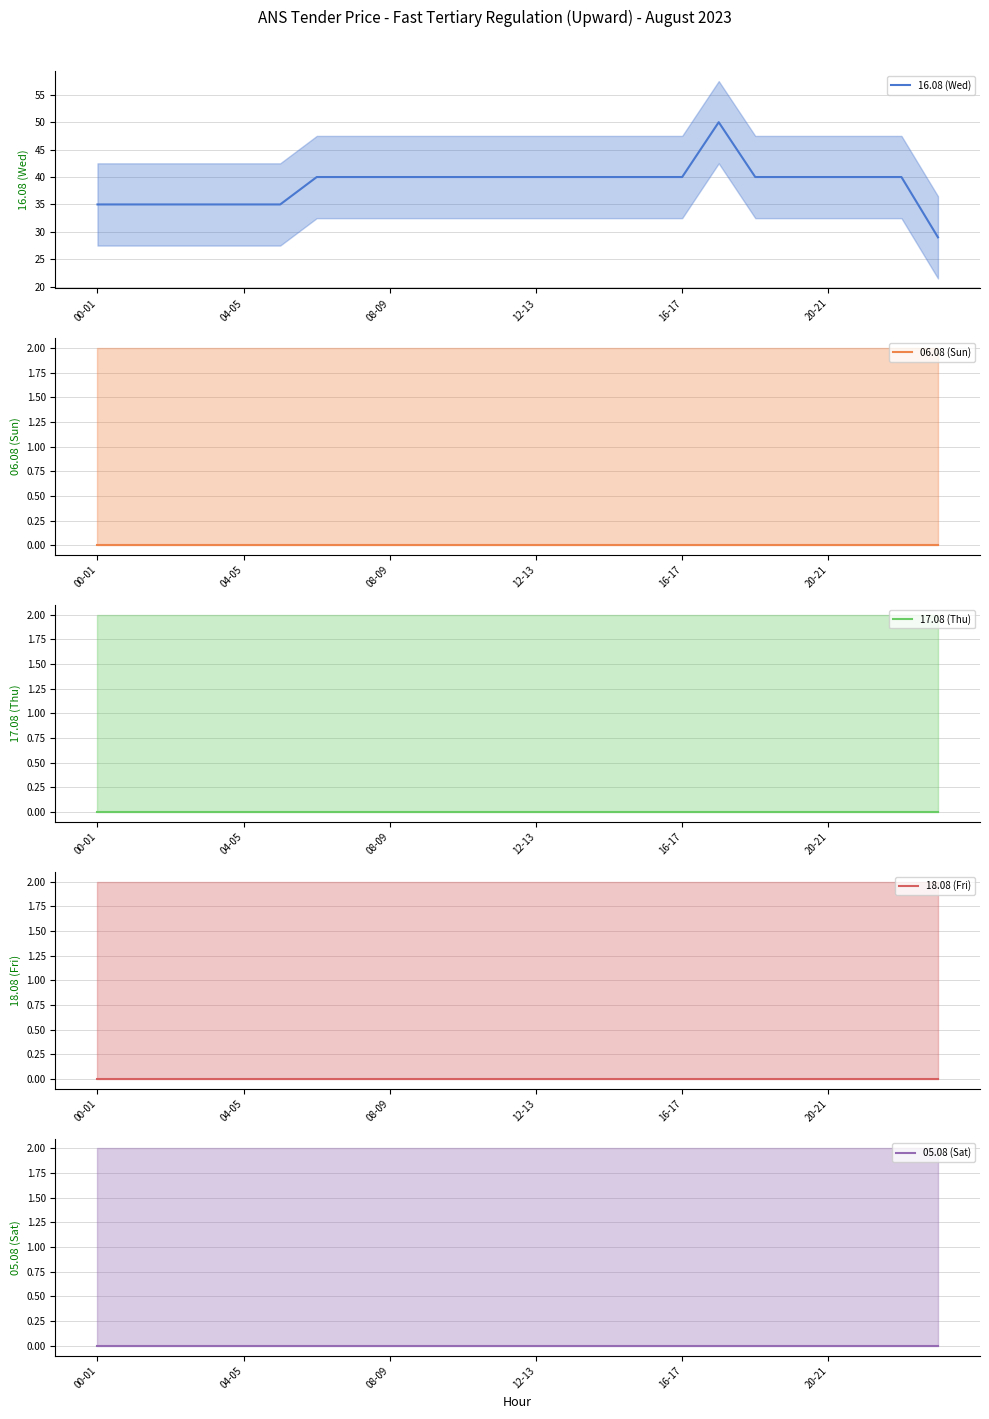

Does the chart display data point markers on the line(s)?

No